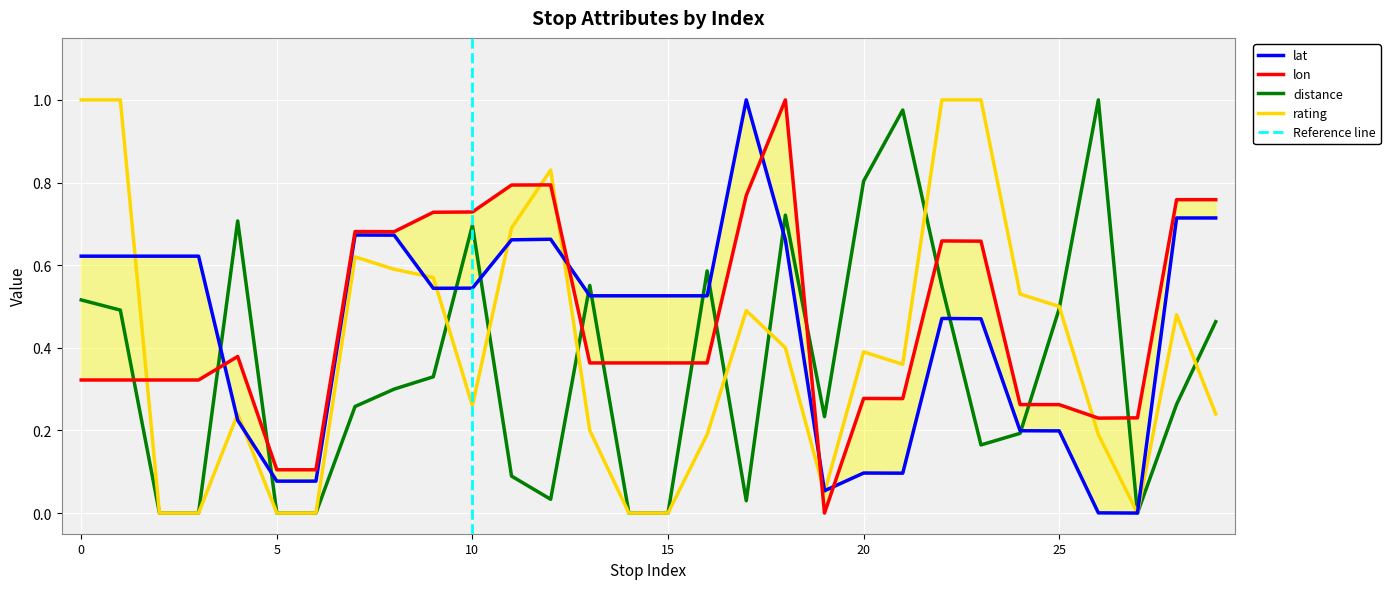

Where is the first local maximum for lon?

4